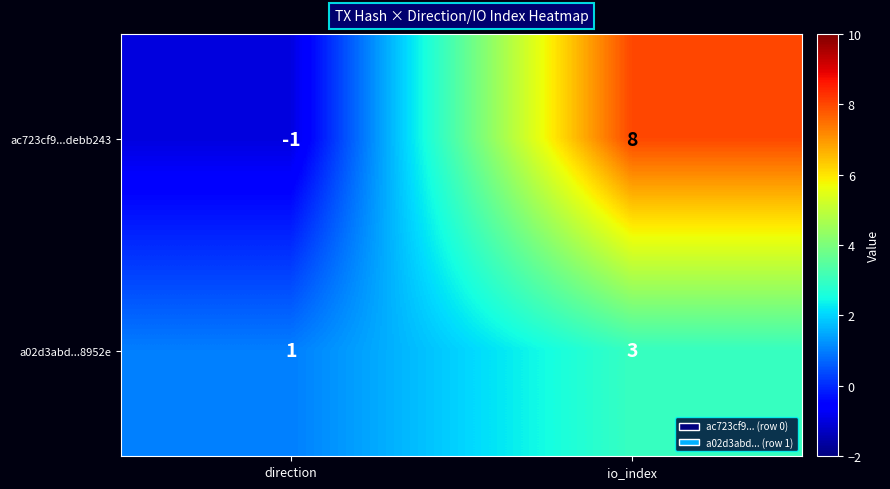

Count the number of data series in this chart.

2